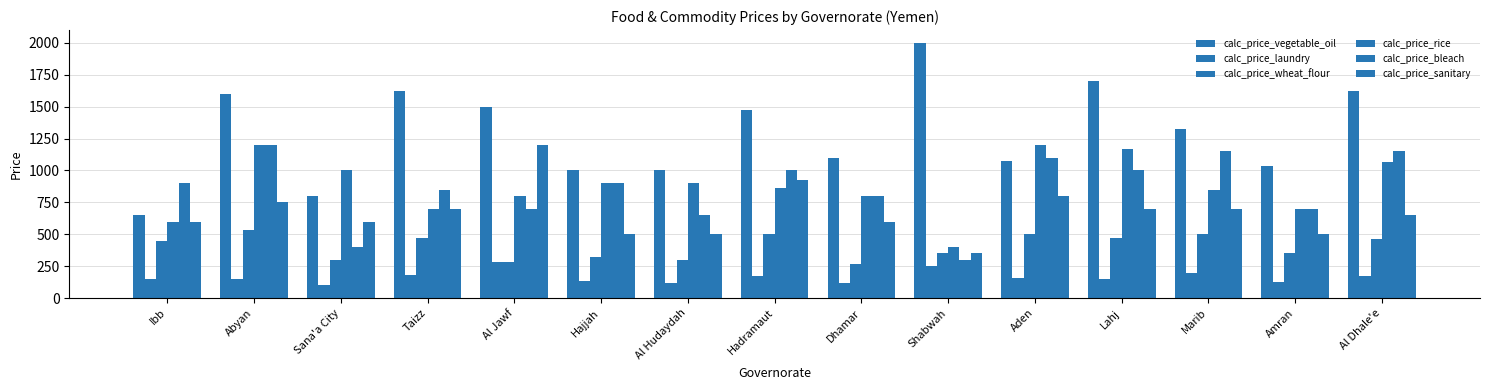

How many groups of bars are there?

15